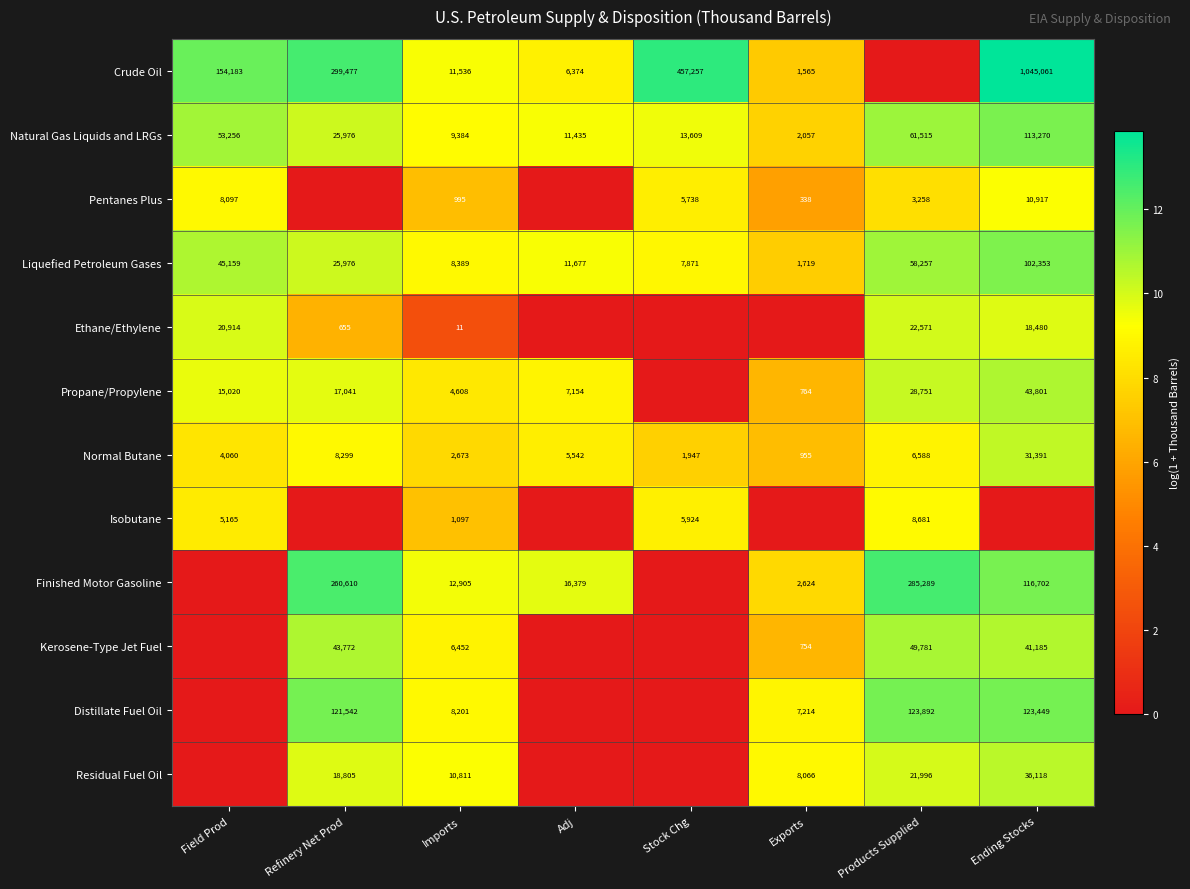

What is the difference between the maximum and minimum values in the Normal Butane series?

30436